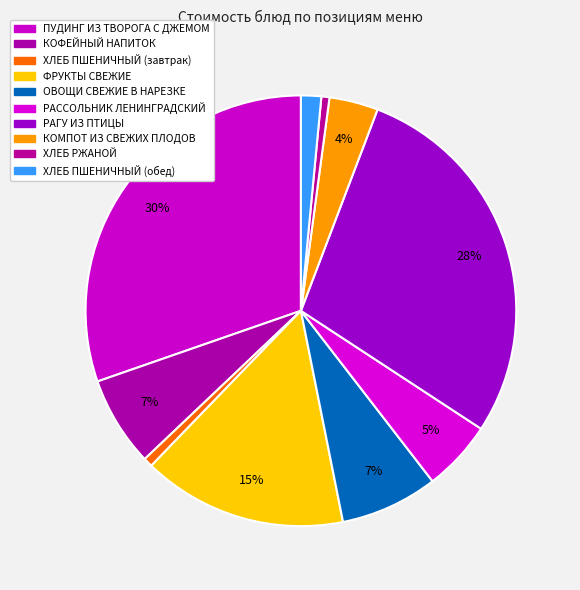

What is the change in value from КОФЕЙНЫЙ НАПИТОК to ФРУКТЫ СВЕЖИЕ?

+13.6